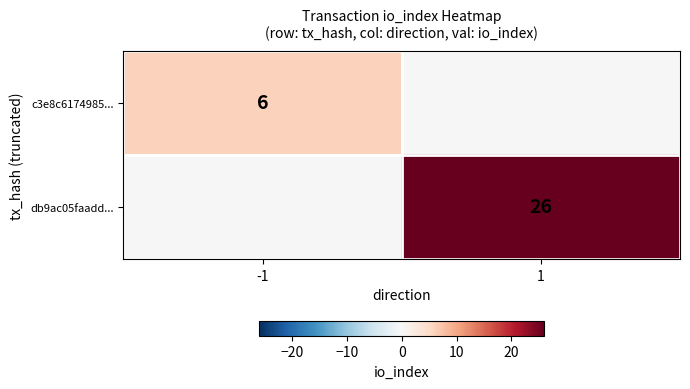

The value of db9ac05faadd... at 1 is 12. True or false?

False